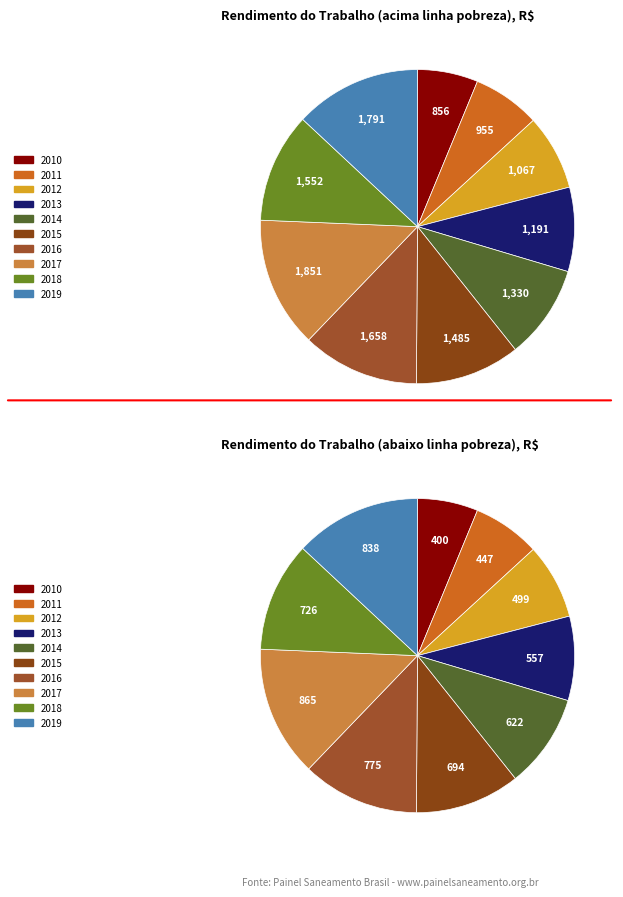

Count the number of slices in the pie.

10